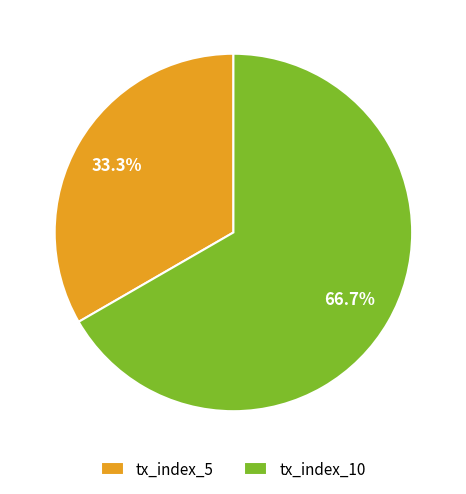

To the nearest percent, what is the difference between the tx_index_10 and tx_index_5 slice percentages?

33%